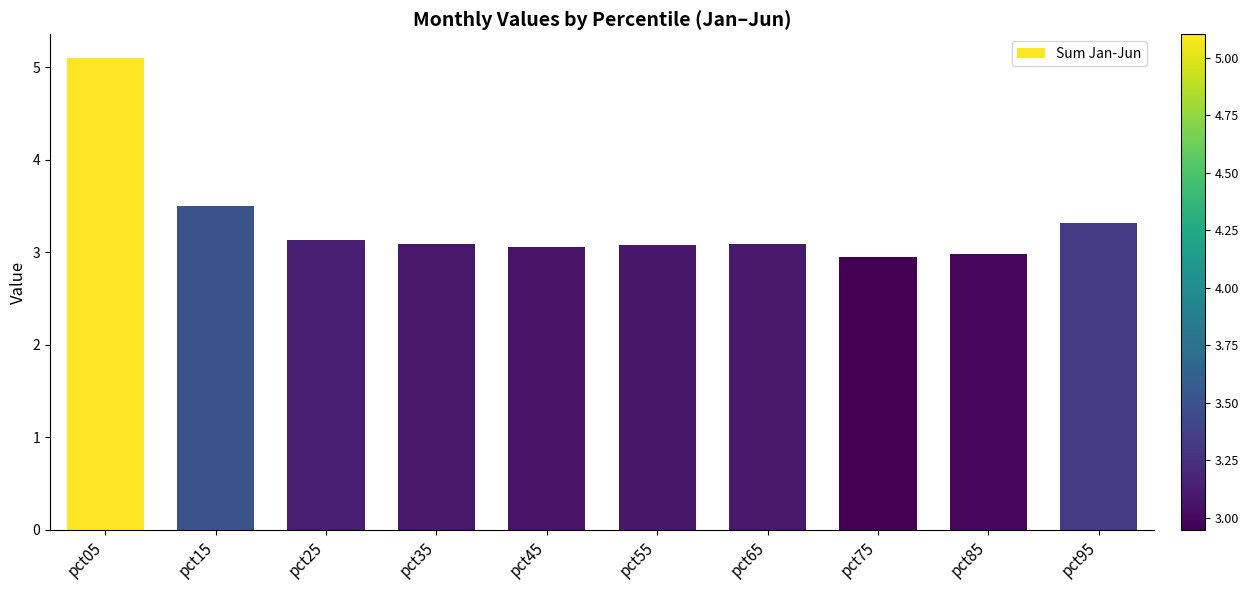

What is the value of the 9th bar from the left?

3.0